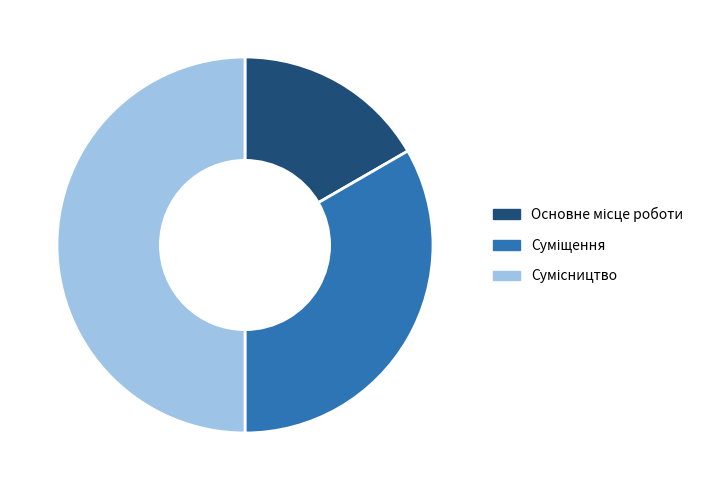

To the nearest percent, what percentage of the pie is Основне місце роботи?

17%